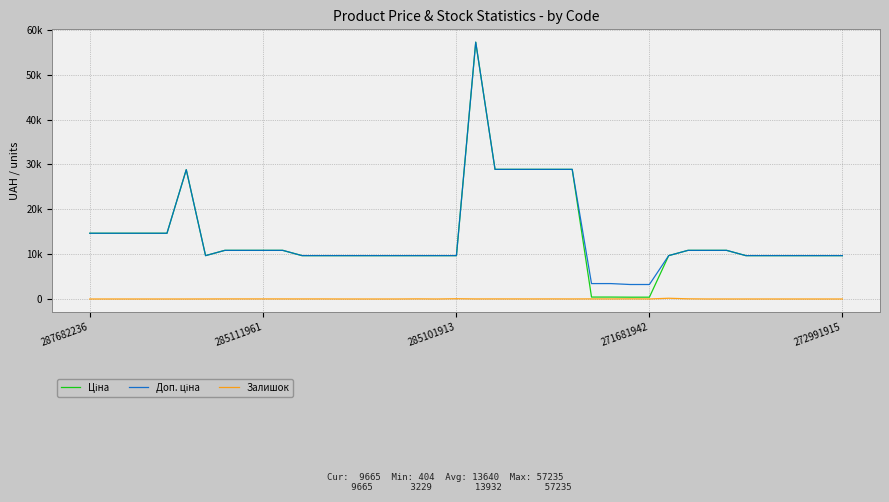

Does the chart have visible grid lines?

Yes